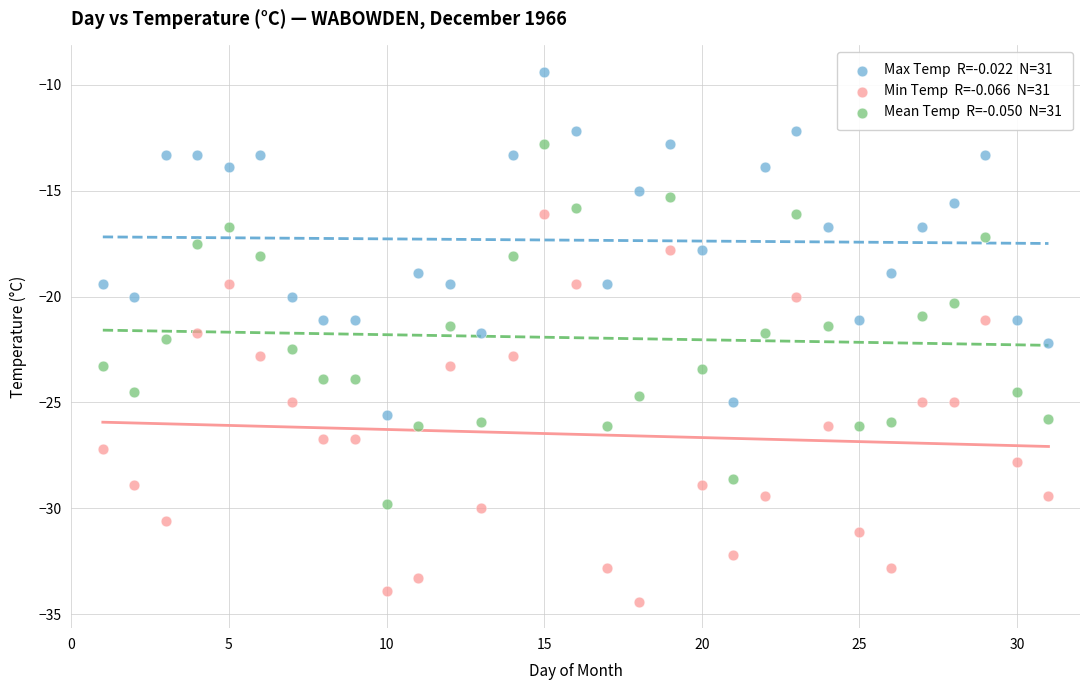

Across all data points, what is the range of Y values (max minus min)?

25.0